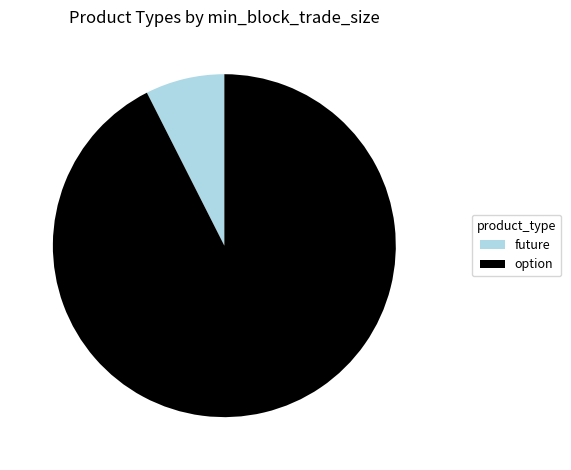

Combined, do option and future account for over 50%?

Yes